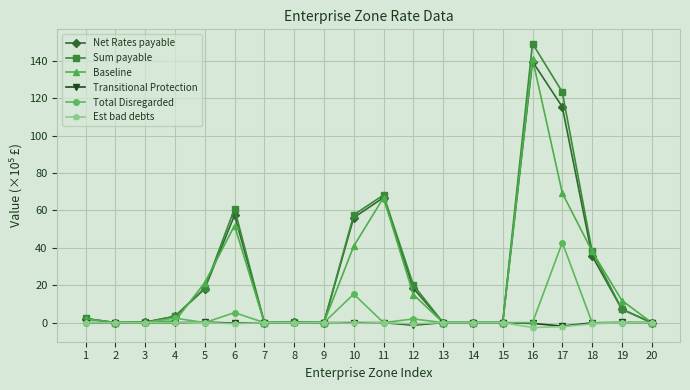

Is this an area chart (filled region under the line)?

No